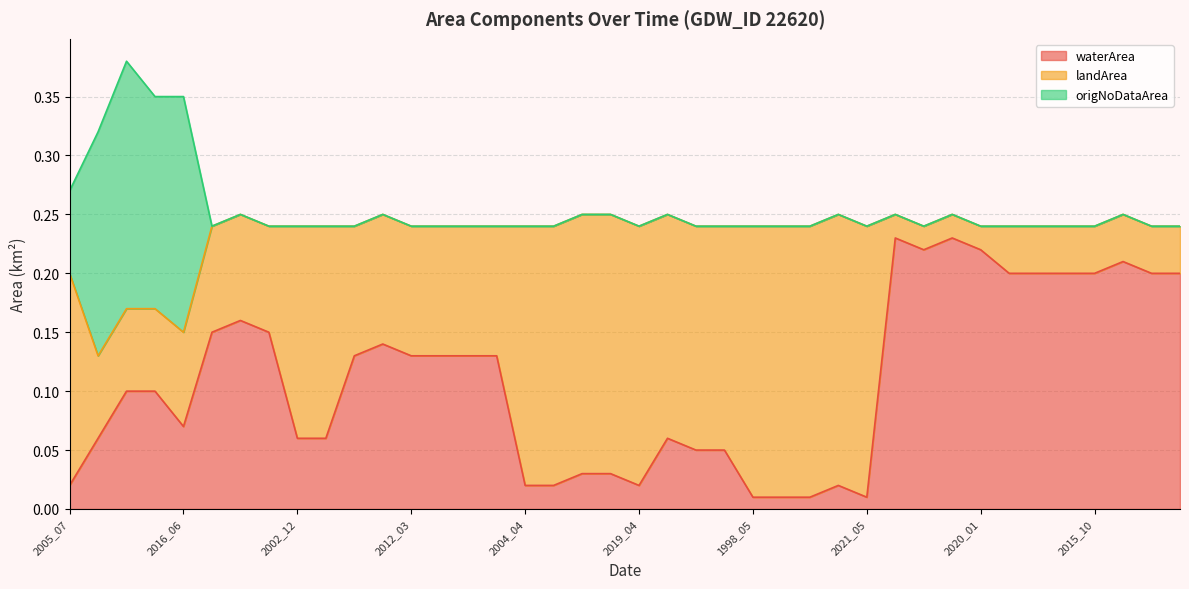

The origNoDataArea series shows 0.0 at 2009_01. True or false?

True